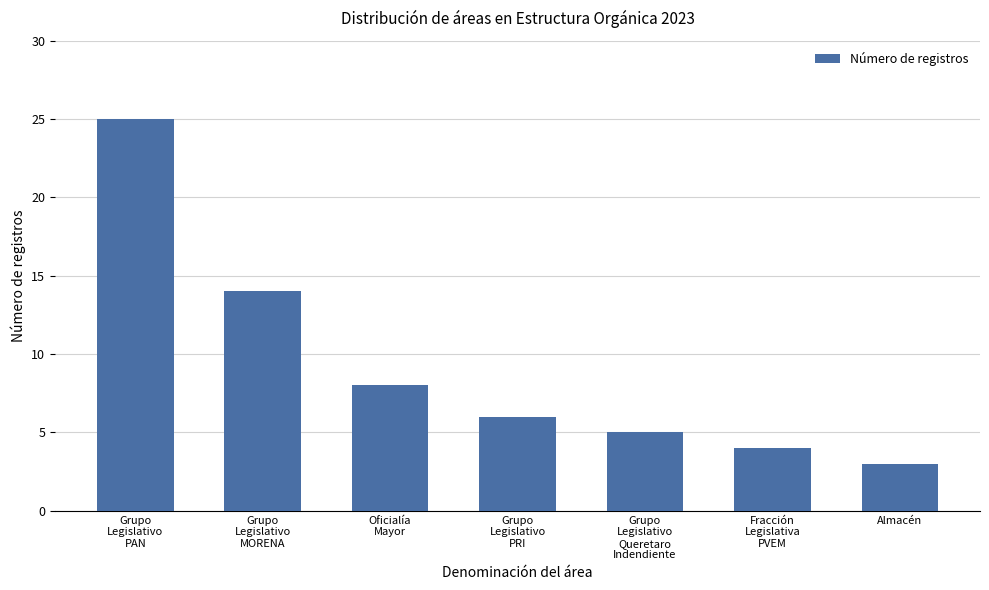

What is the greatest value displayed?

25